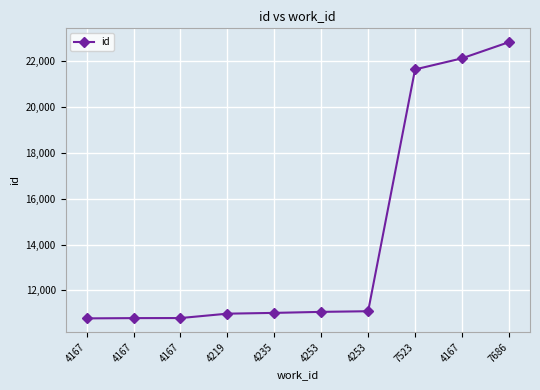

What is the label of the 6th point from the left?

4253